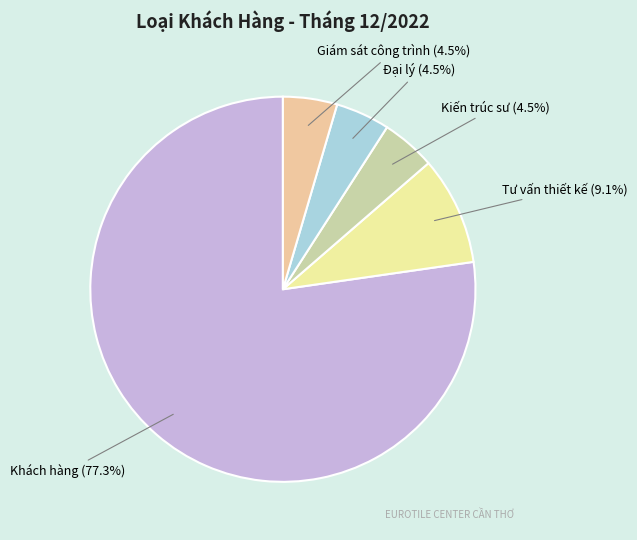

Which category has the biggest portion of the pie?

Khách hàng